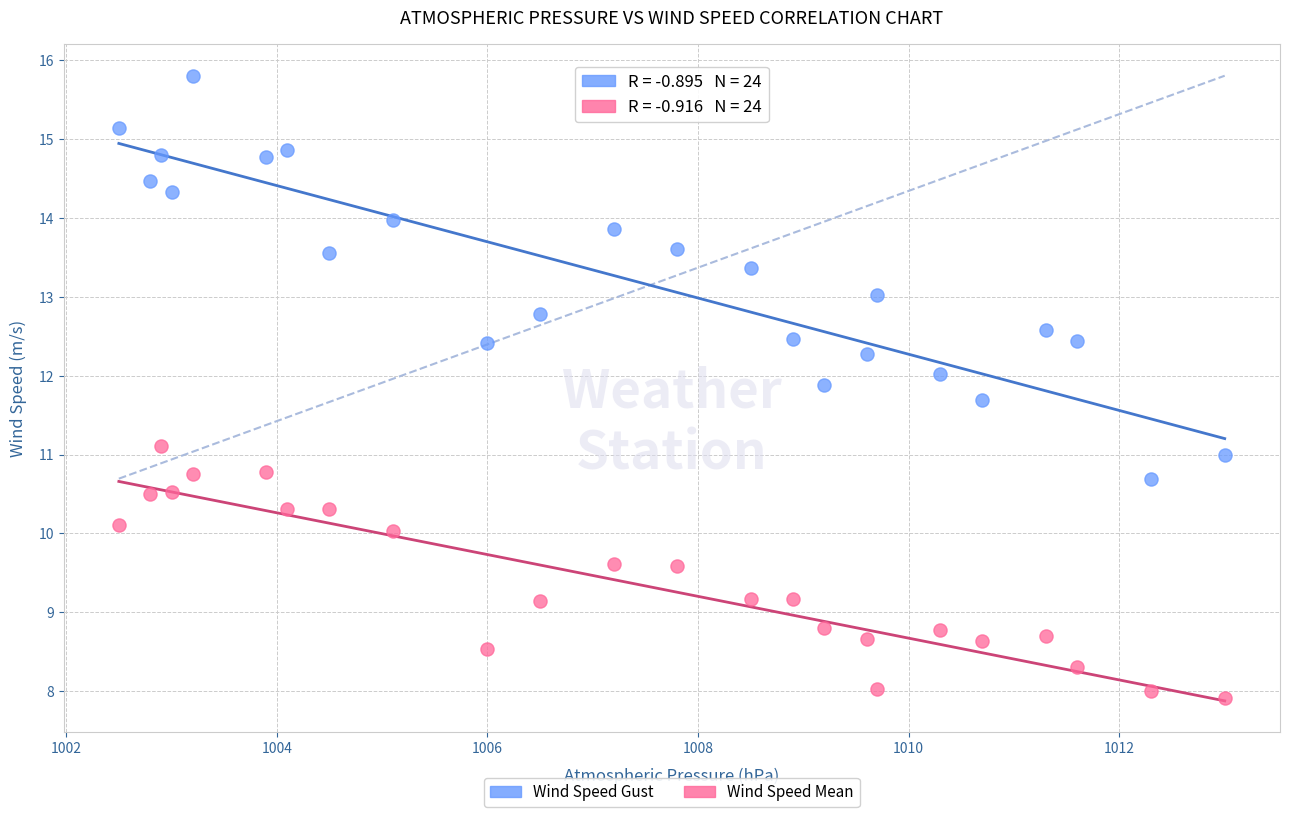

Which series has the largest Y range (max minus min)?

Wind Speed Gust